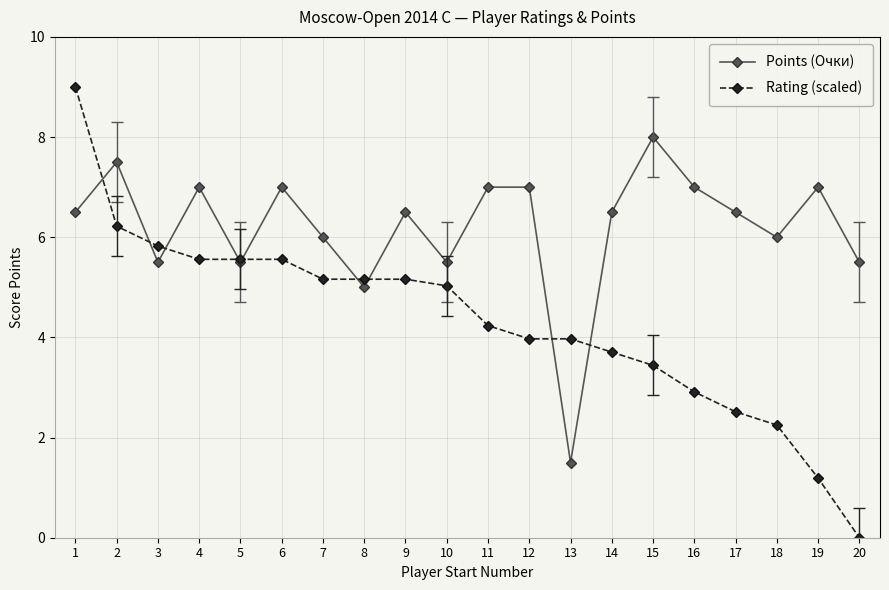

At which category is the sum across all series the highest?

1